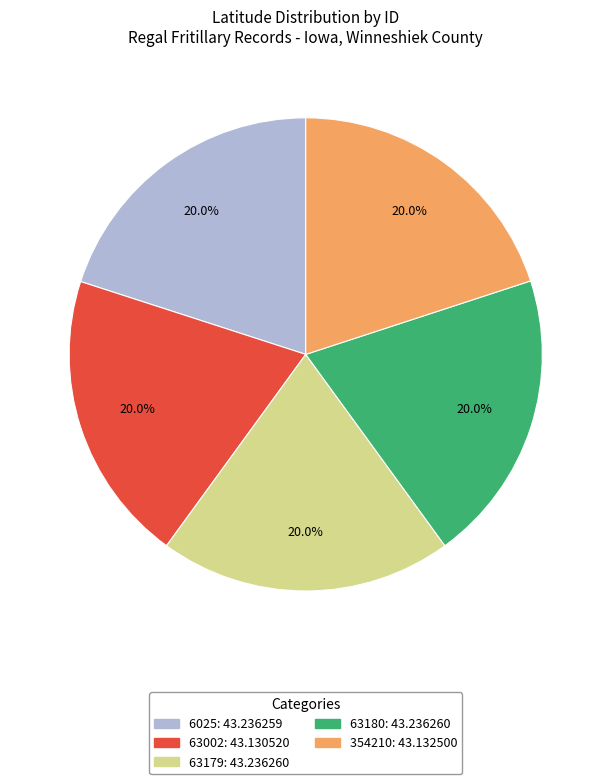

Is there a majority slice in this chart?

No